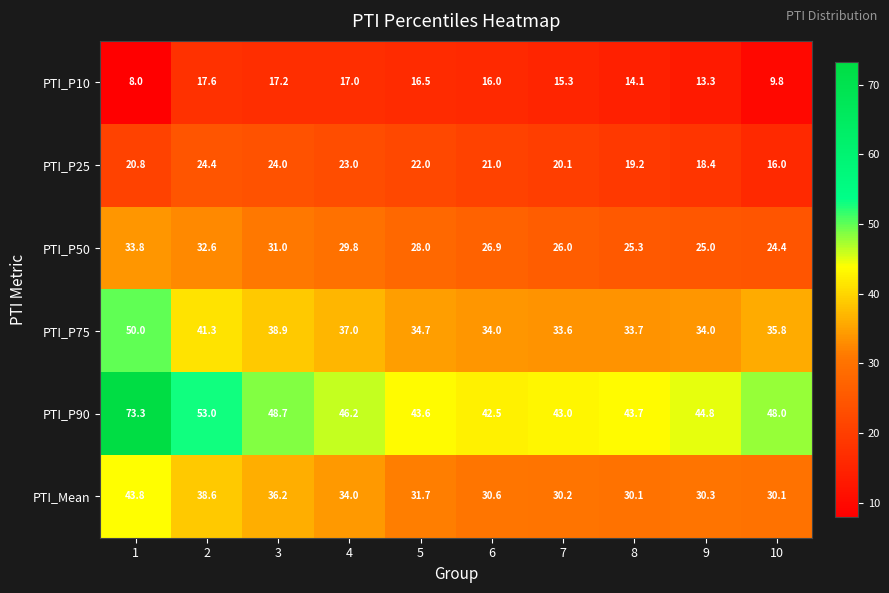

Which series has the largest total across all categories?

PTI_P90